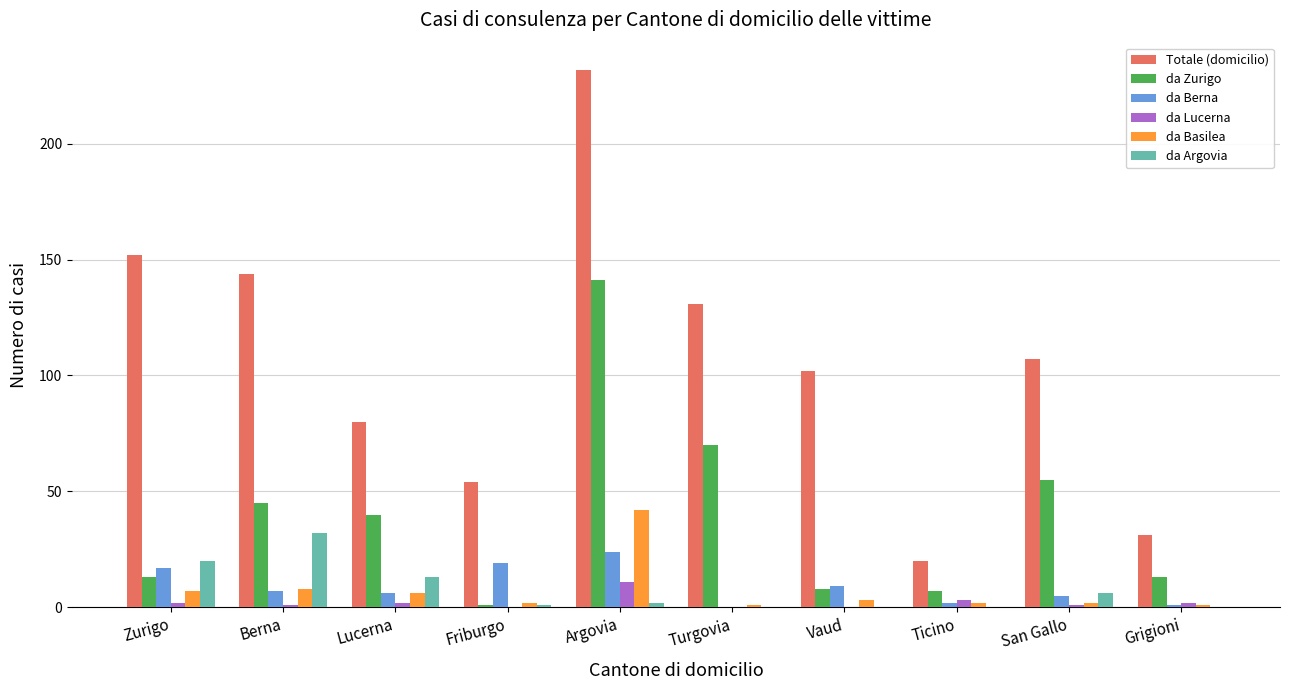

What is the total value across all series at Vaud?

122